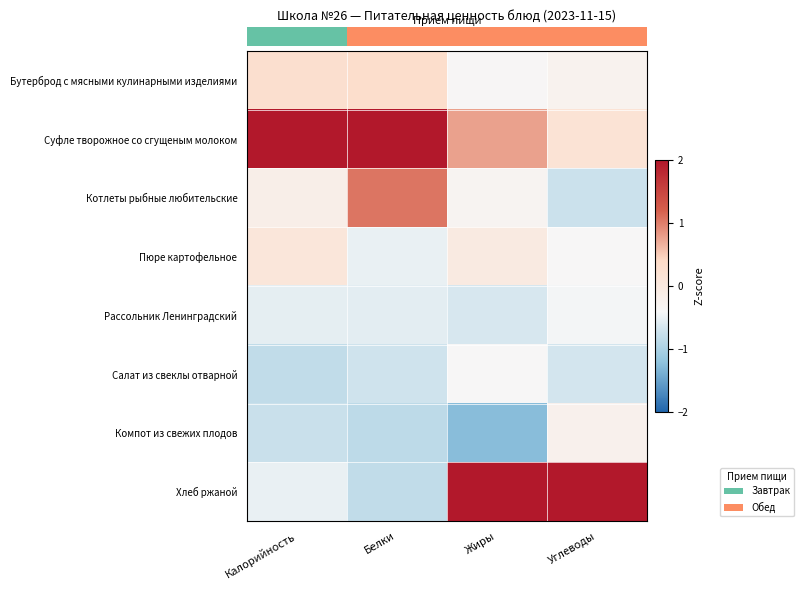

How many series are shown in this chart?

8